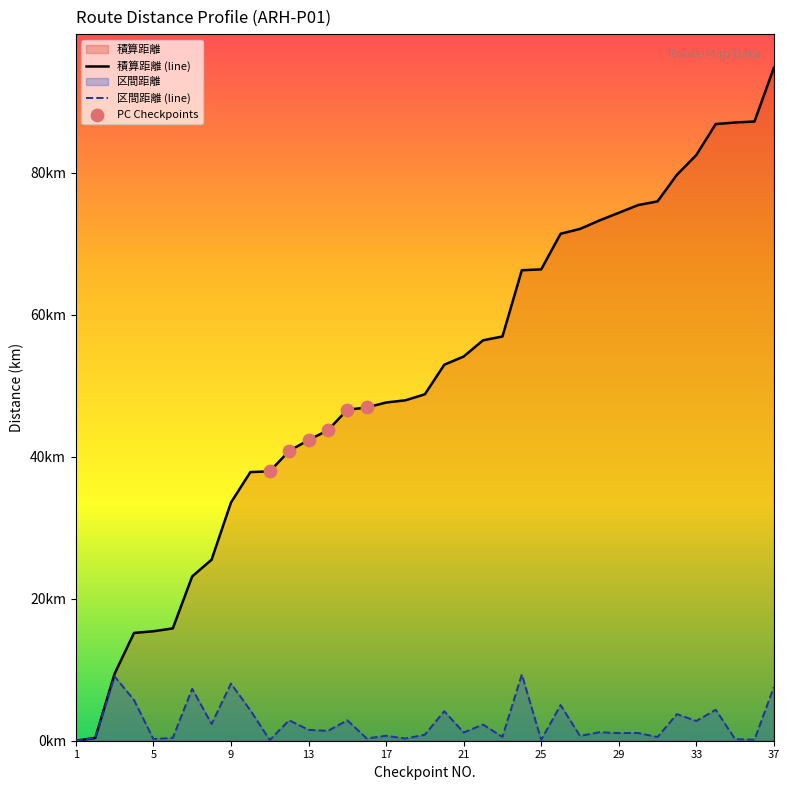

At how many categories does at least one series exceed 89?

1